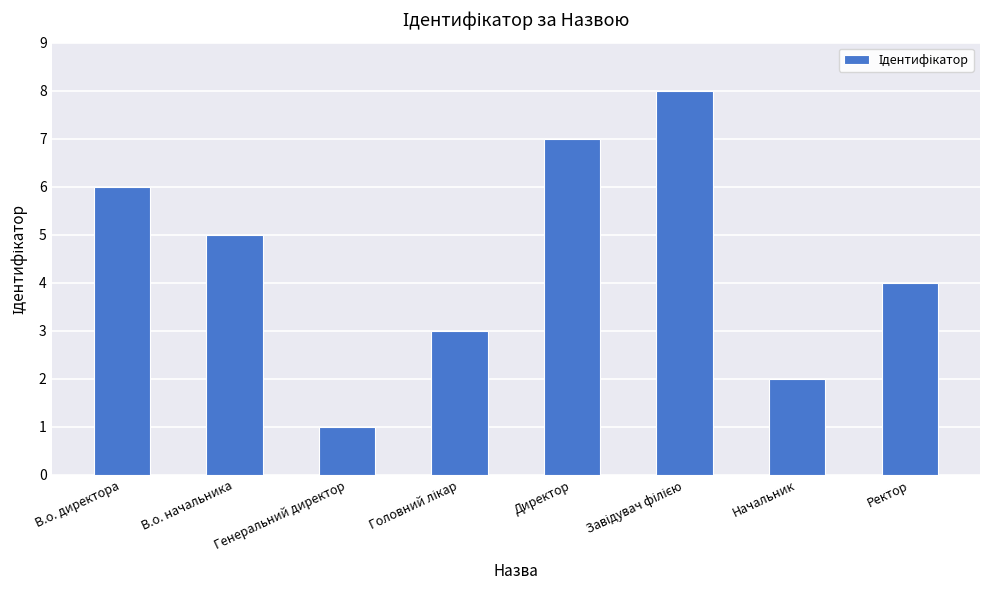

Where is the data nearest to the value 4?

Ректор